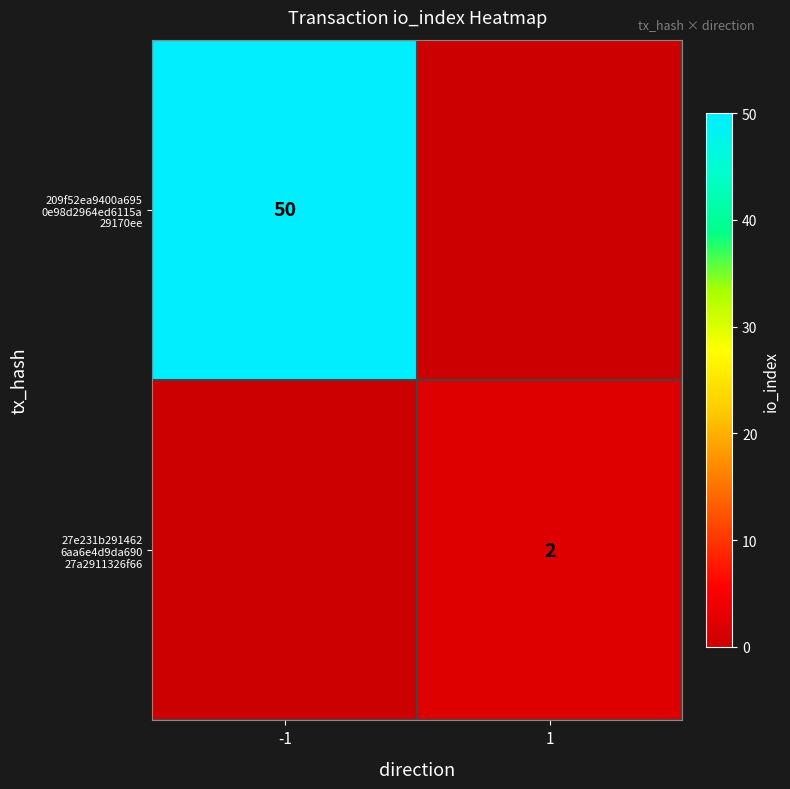

What is the difference between the 27e231b291462 6aa6e4d9da690 27a2911326f66 values at -1 and 1?

2